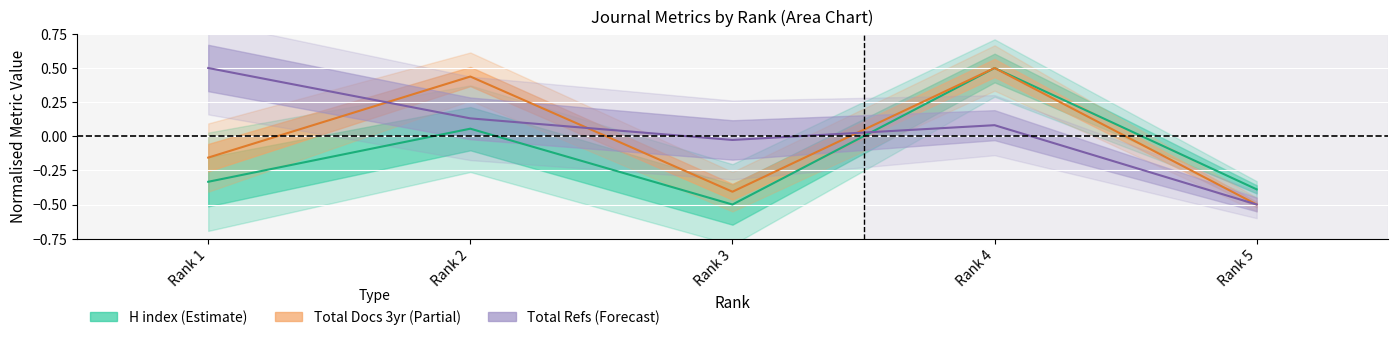

What is the difference between the highest and lowest values at Rank 1?

0.8